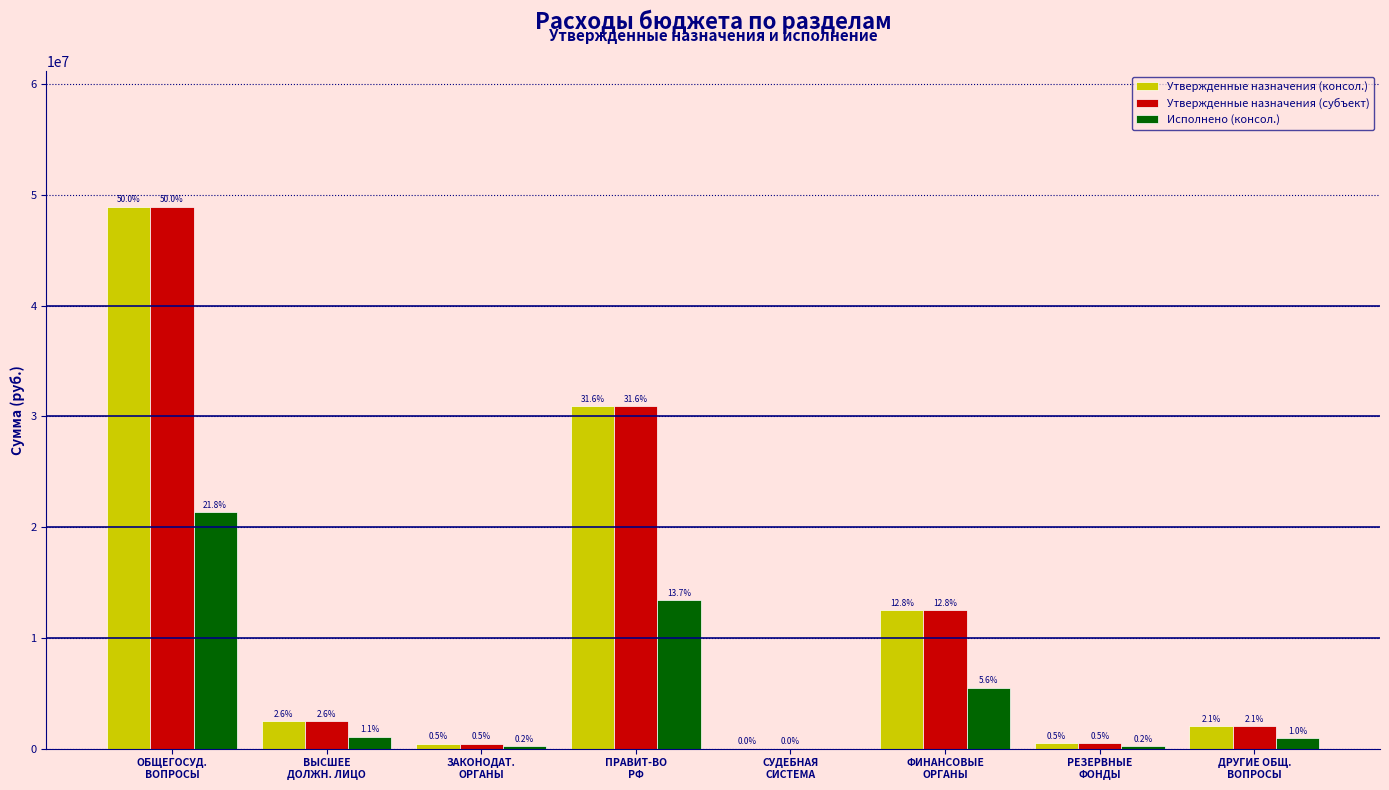

What are all the series names shown in the legend?

Утвержденные назначения (консол.), Утвержденные назначения (субъект), Исполнено (консол.)